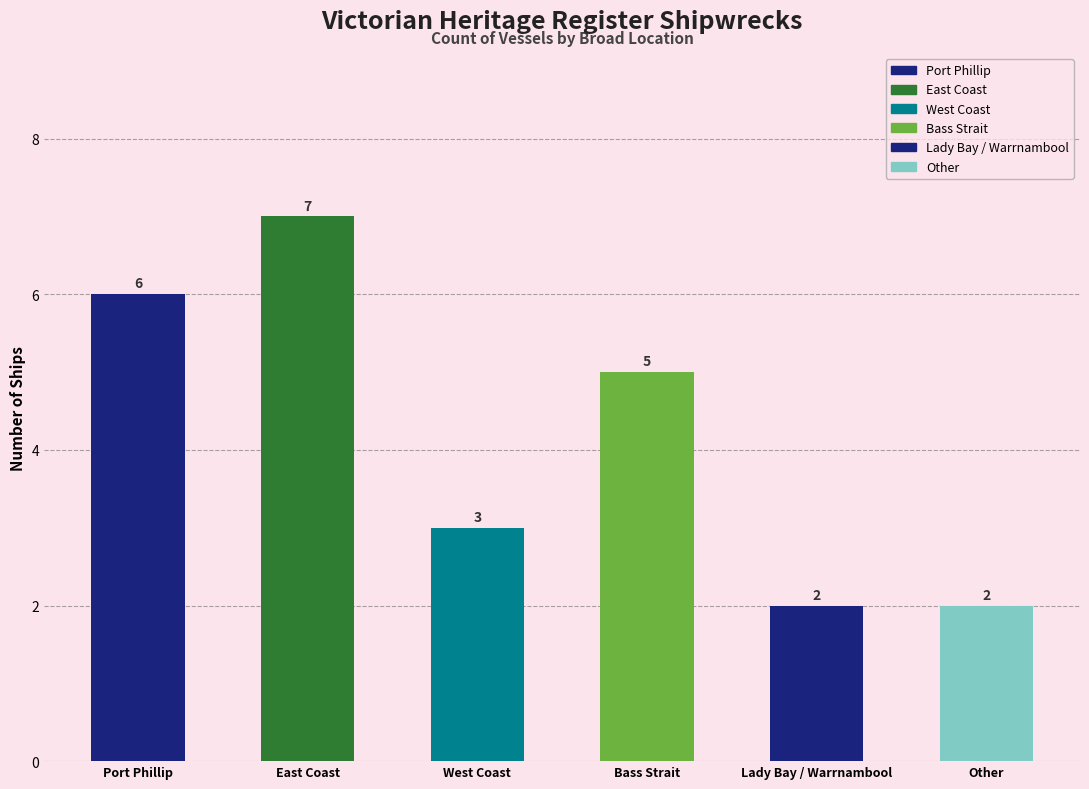

List the labels in order of value, smallest first.

Lady Bay / Warrnambool, Other, West Coast, Bass Strait, Port Phillip, East Coast